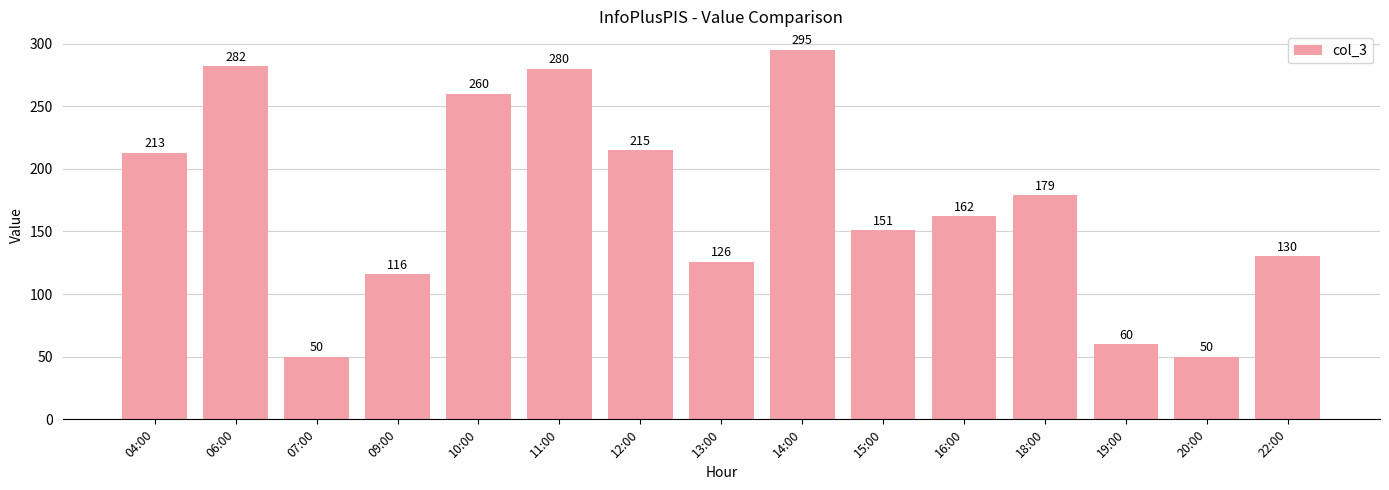

The value at 20:00 is 75. True or false?

False